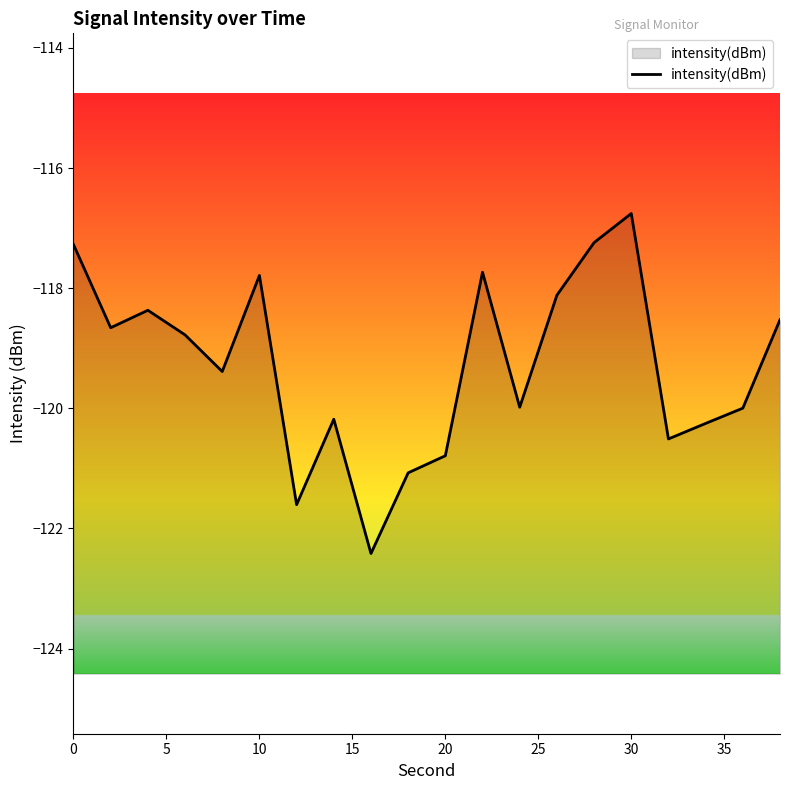

True or false: the data shows -186.1 at 10.

False